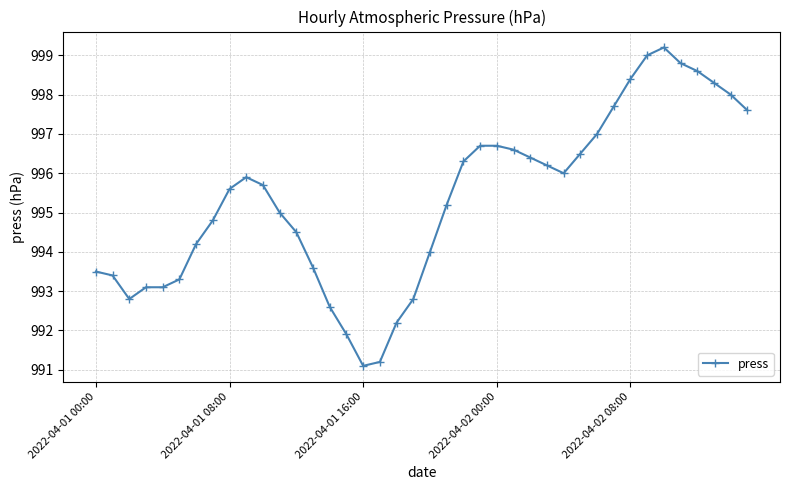

What is the value of the 19th point from the left?

992.2